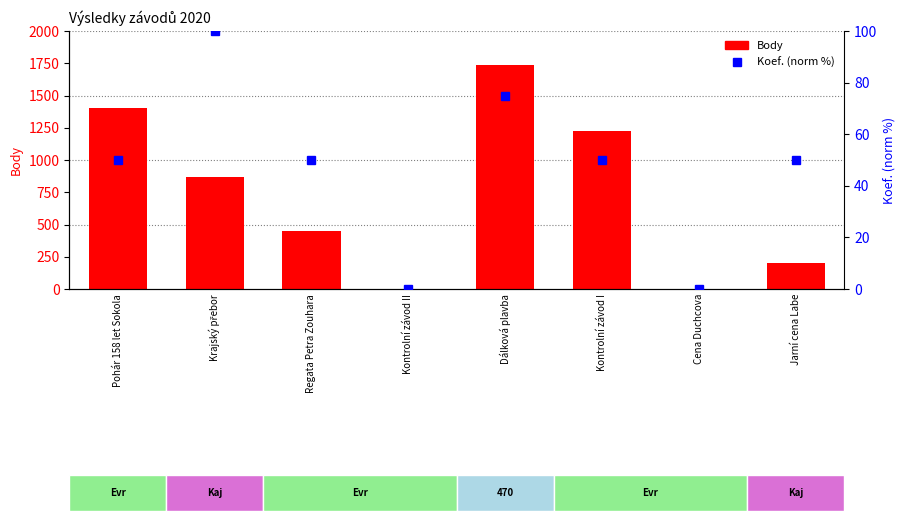

How many distinct data groups are displayed?

2